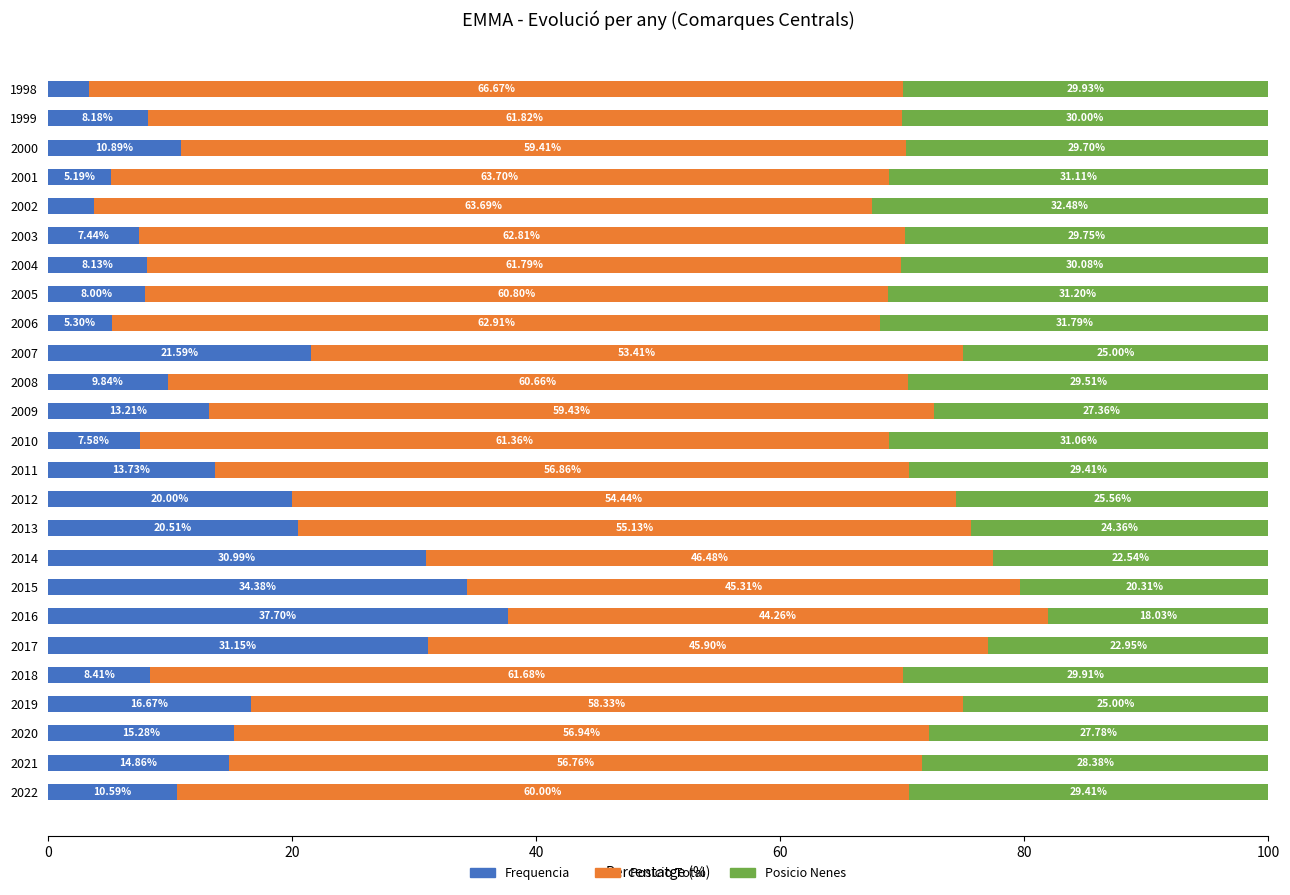

What is the total value across all series at 2013?

100.0